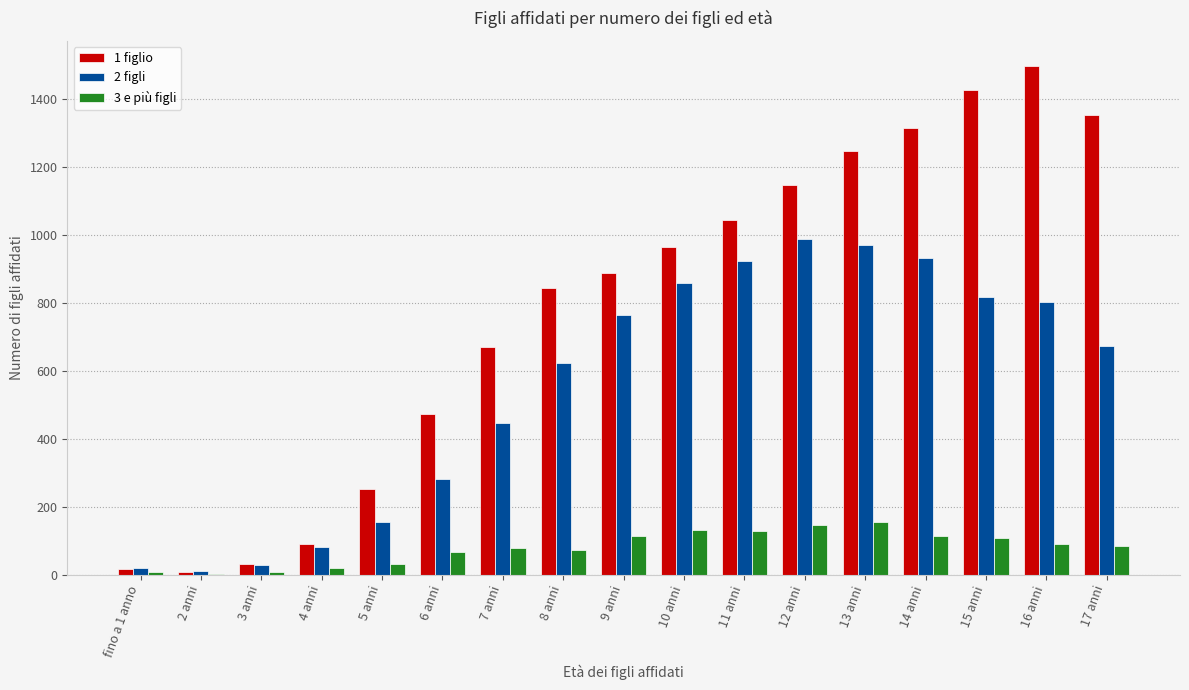

Which category has the highest value across all series?

16 anni